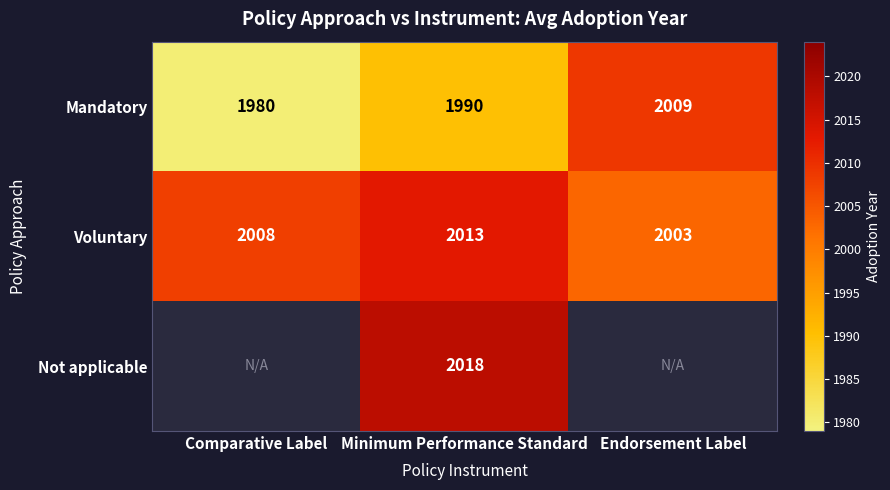

Is the value of Mandatory at Minimum Performance Standard greater than the value of Voluntary at Comparative Label?

No